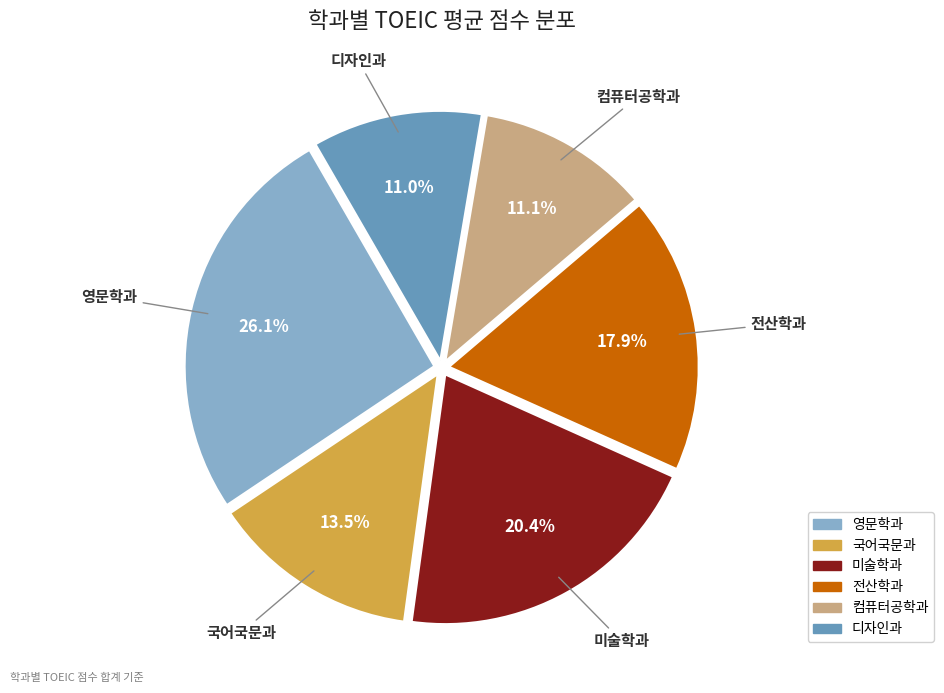

What is the largest slice in the pie chart?

영문학과